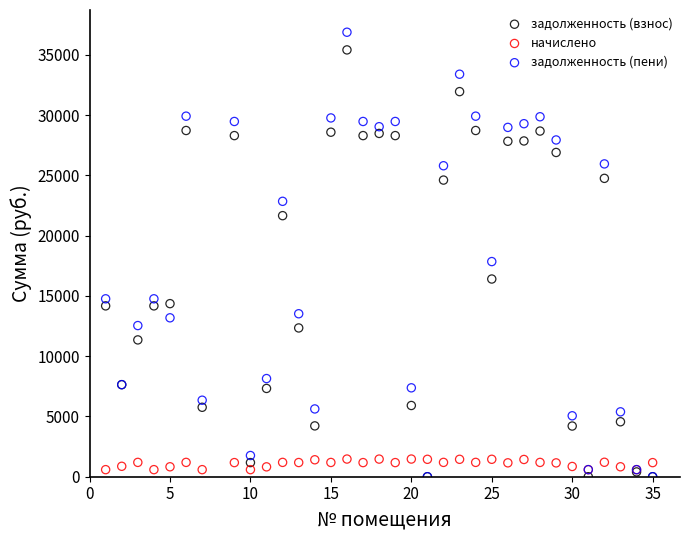

Across all series, what Y value is closest to 18438?

17848.8